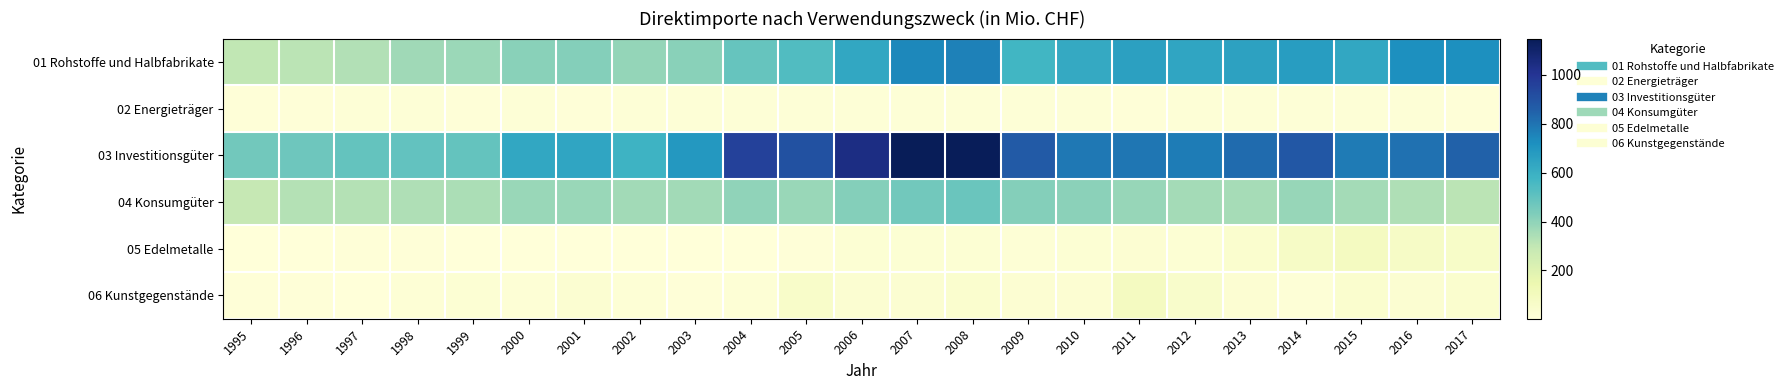

At how many categories does at least one series exceed 230?

23